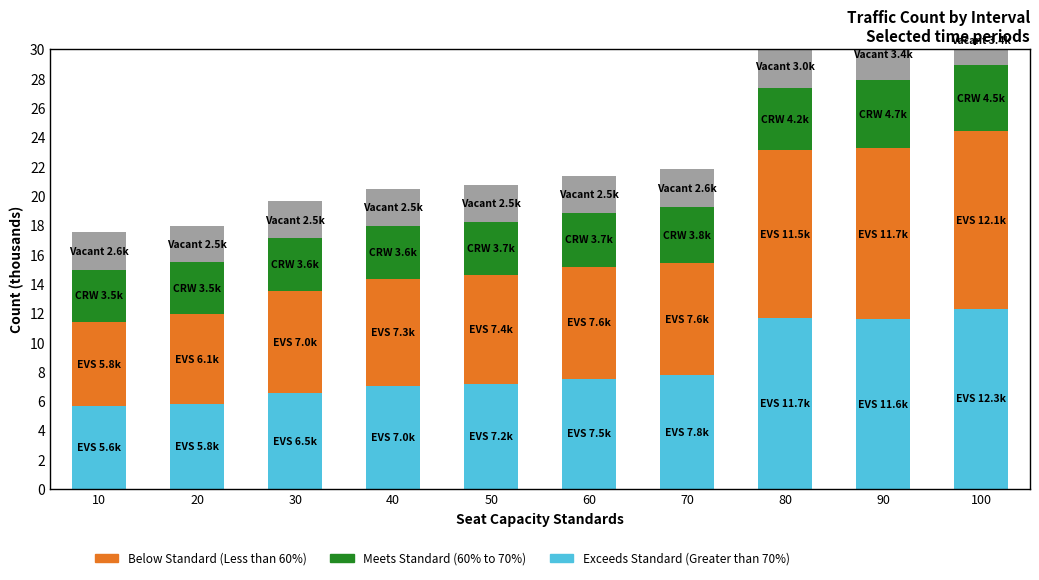

What is the total value across all series at 20?

18.0